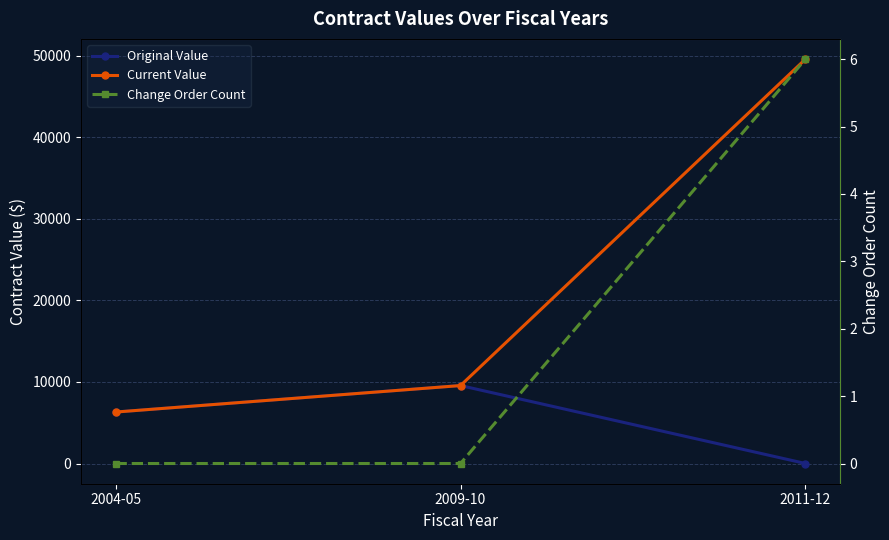

The Current Value series shows 6310.9 at 2004-05. True or false?

True